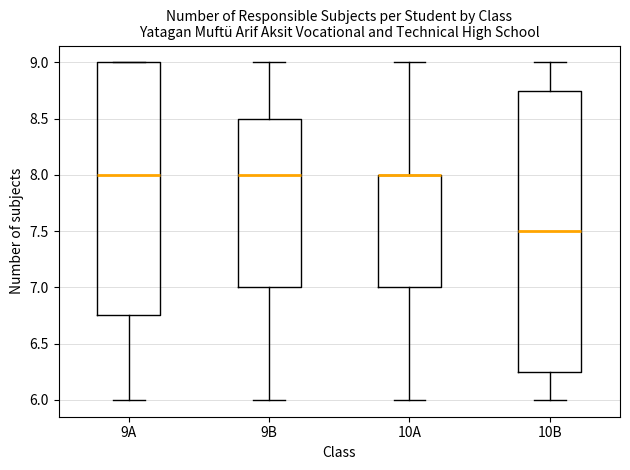

Reading left to right, read every box against the y-axis: the position of its median line, the range the box covers, and the ends of its whiskers. The values are not printed on the chart, so give them approximately, as read against the axis.

9A: median 8.00, box 6.75 to 9.00, whiskers 6.00 to 9.00
9B: median 8.00, box 7.00 to 8.50, whiskers 6.00 to 9.00
10A: median 8.00 (drawn on the box's upper edge), box 7.00 to 8.00, whiskers 6.00 to 9.00
10B: median 7.50, box 6.25 to 8.75, whiskers 6.00 to 9.00